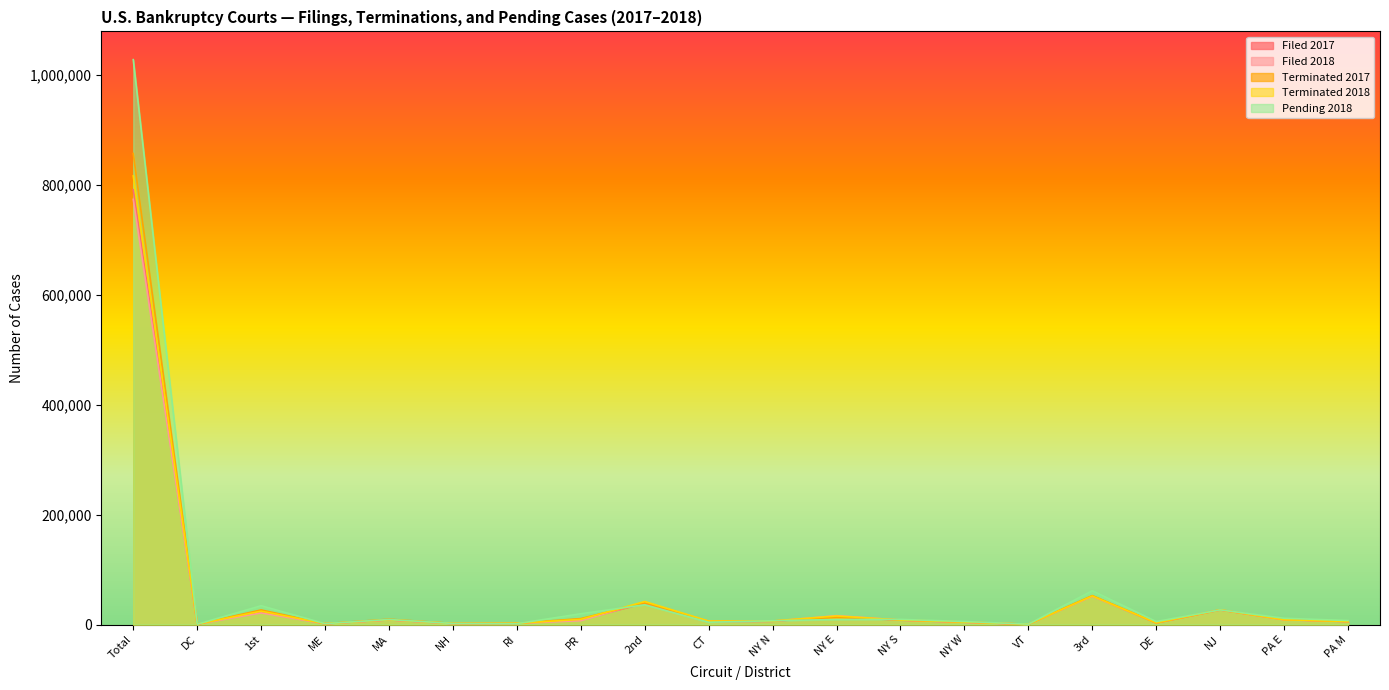

At which label is Filed 2018 closest to 386958?

3rd